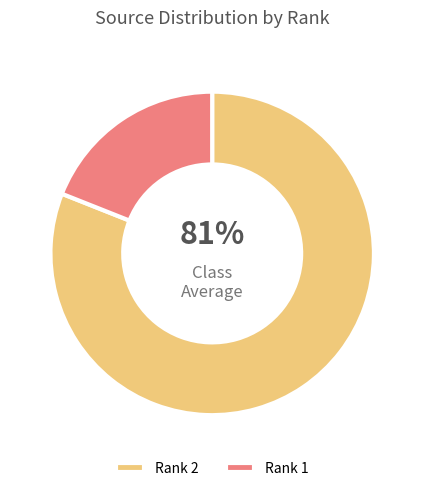

Which slice is the smallest?

Rank 1